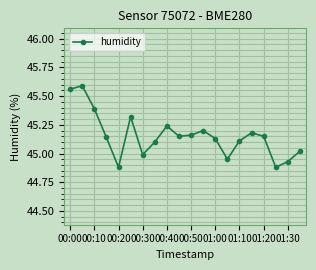

What is the difference between the second highest and minimum values?

0.7